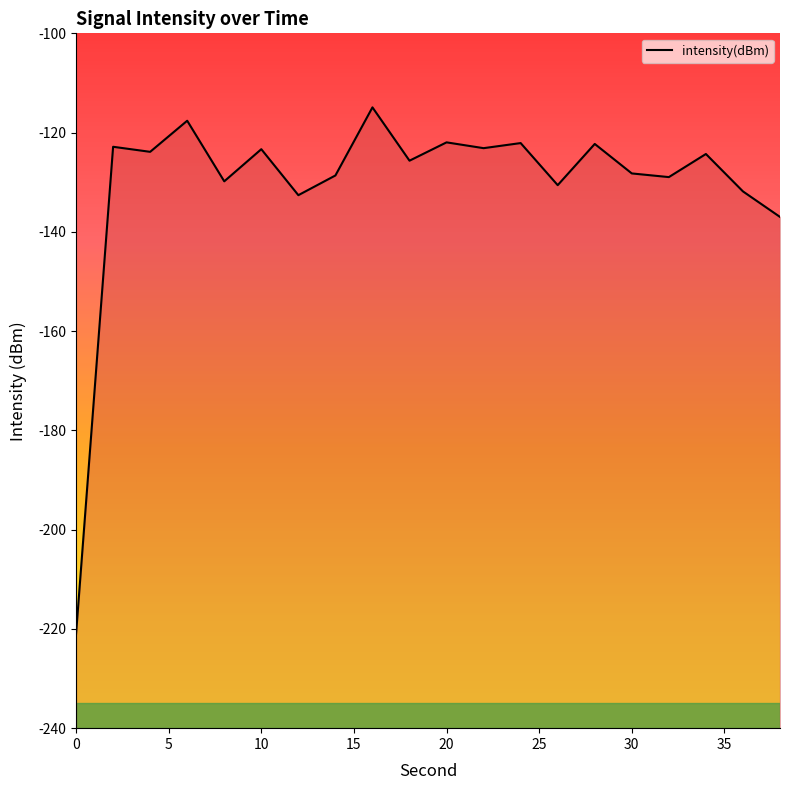

Is it true that the value at 14 is -128.6?

True